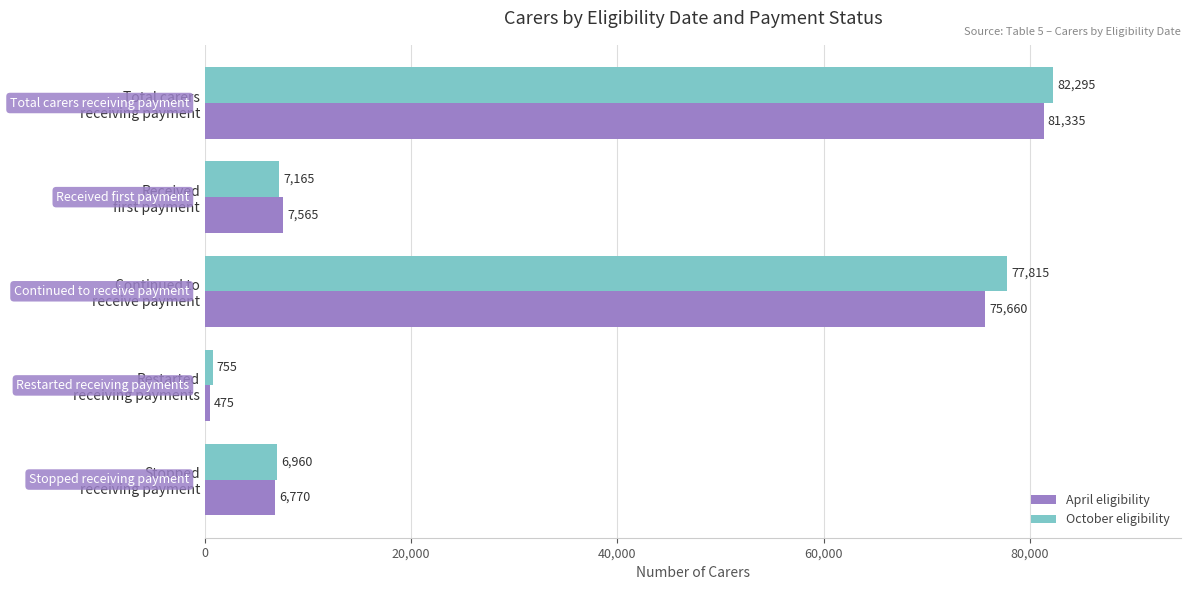

At which label does April eligibility reach its minimum?

Restarted
receiving payments